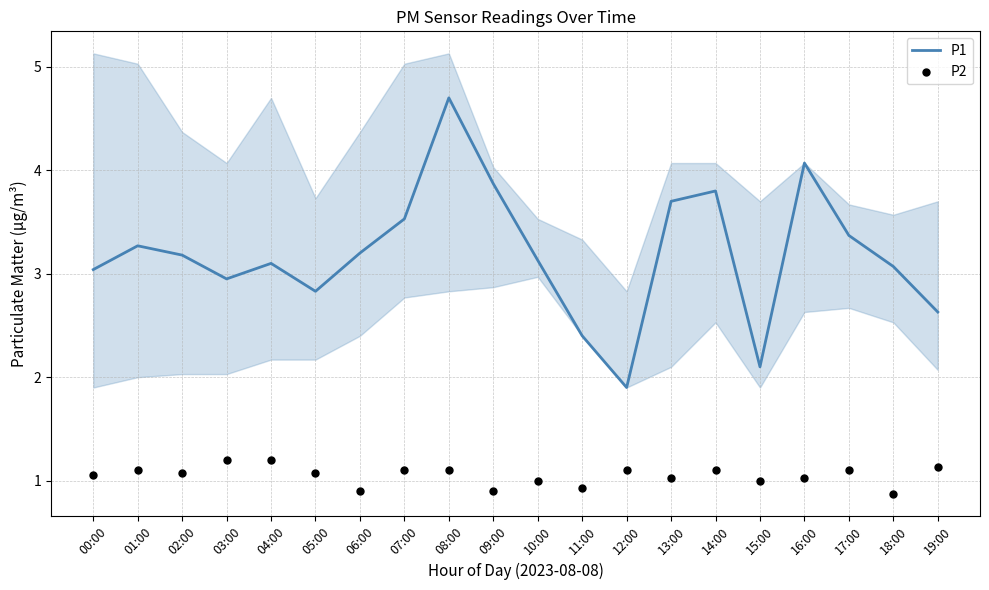

At which category is the sum across all series the highest?

08:00